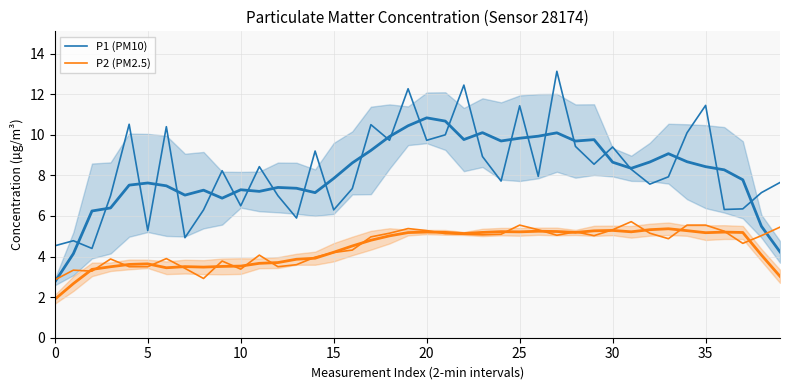

What is the minimum value for P2 (PM2.5)?

2.9